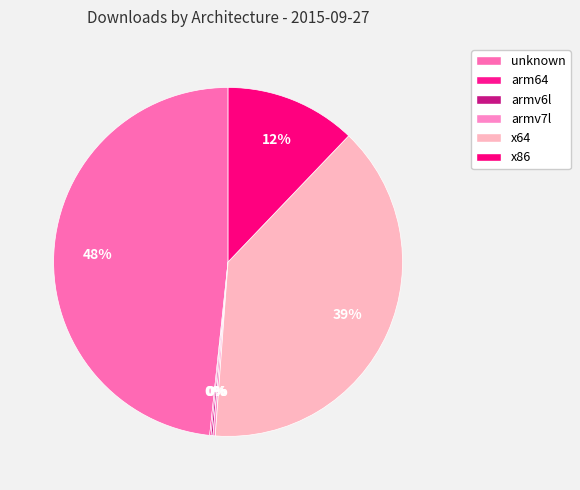

What percentage is the unknown slice, to the nearest percent?

48%